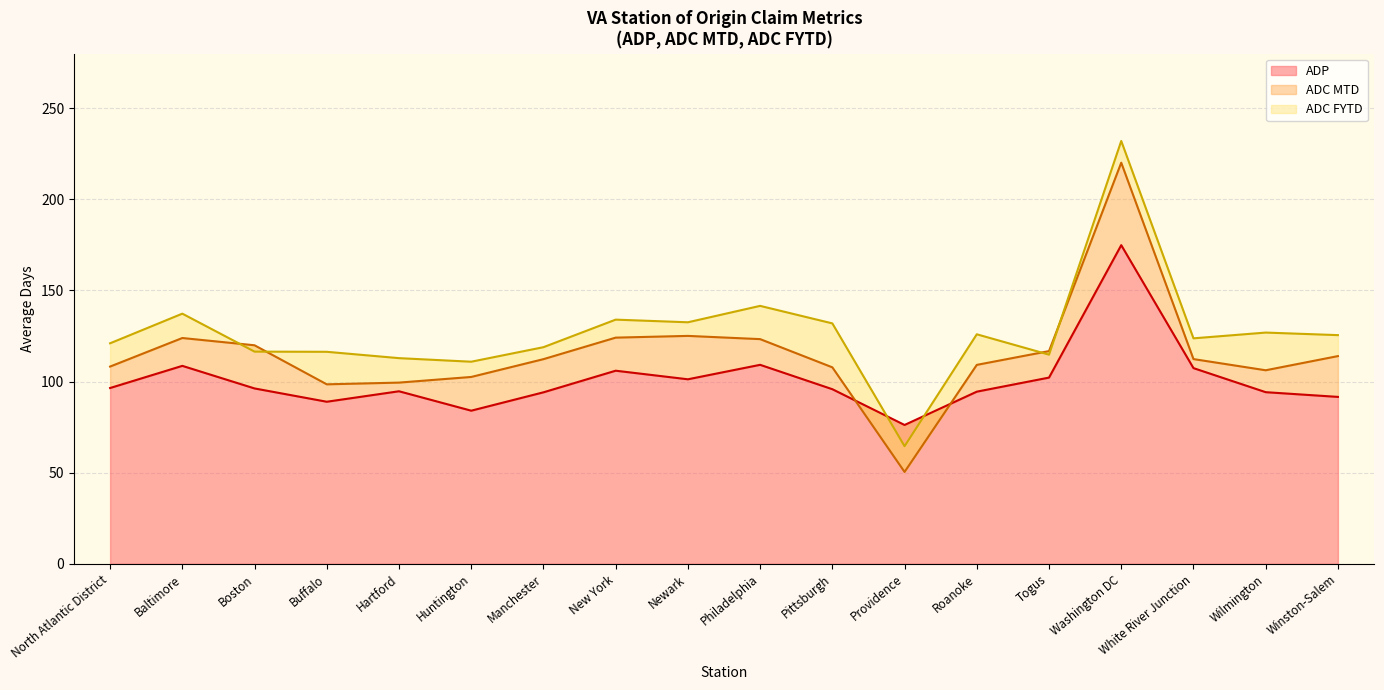

At which label does % Pending > 125 Days reach its peak?

Washington DC